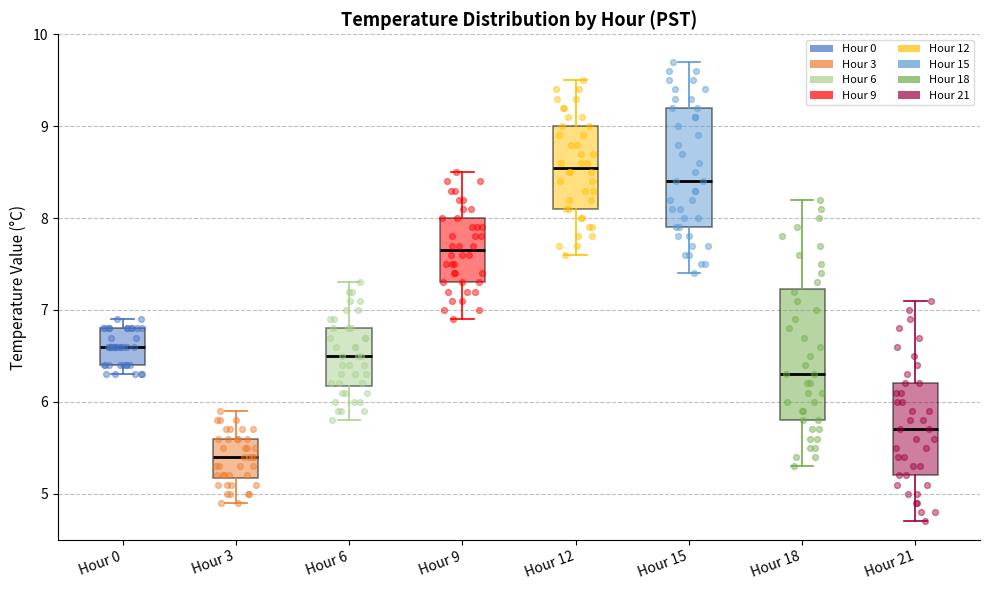

Comparing the boxes themselves (not the whiskers), which one is the tallest?

Hour 18